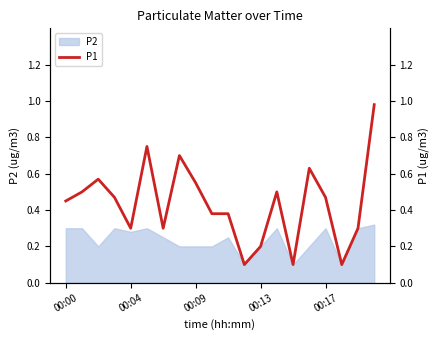

The value of P2 at 00:00 is 0.3. True or false?

True